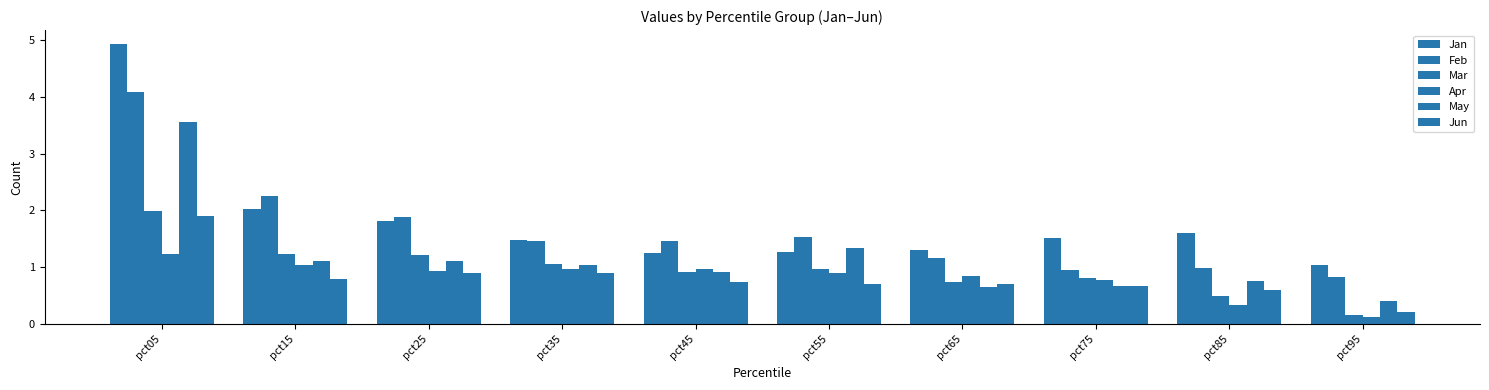

What is the difference between the second highest and minimum values in the Jun series?

0.7